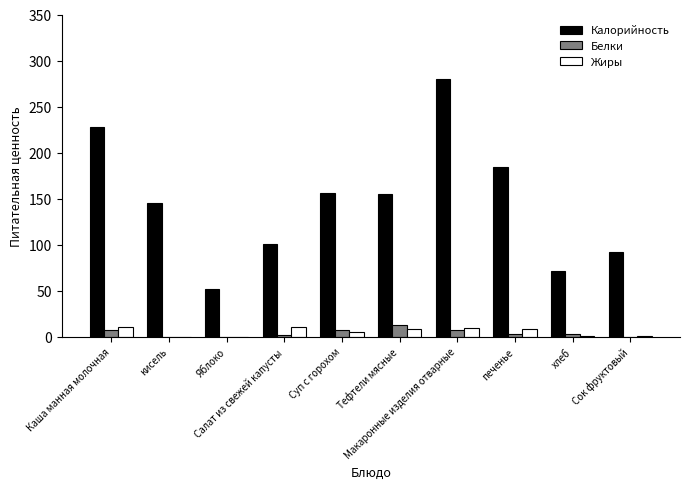

What are all the series names shown in the legend?

Калорийность, Белки, Жиры